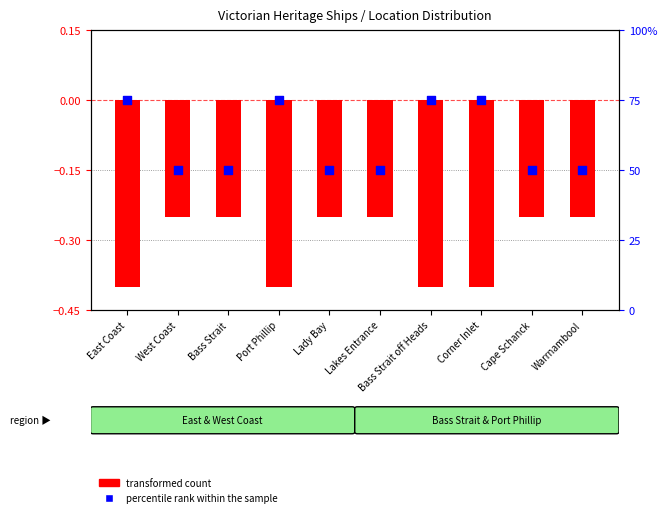

What are all the series names shown in the legend?

transformed count, percentile rank within the sample